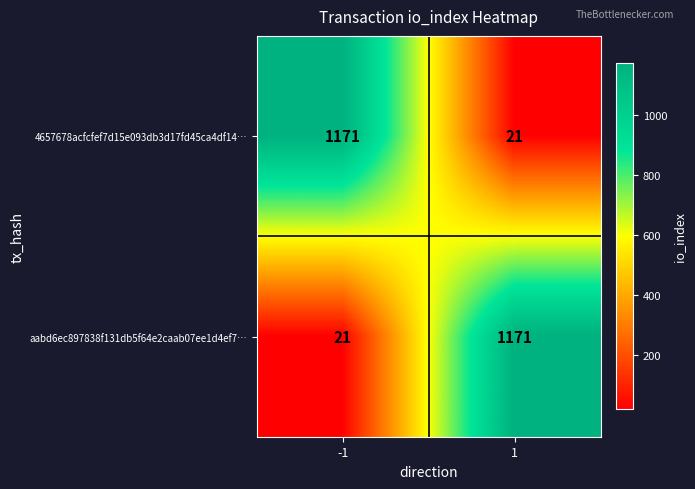

Count the number of data series in this chart.

2